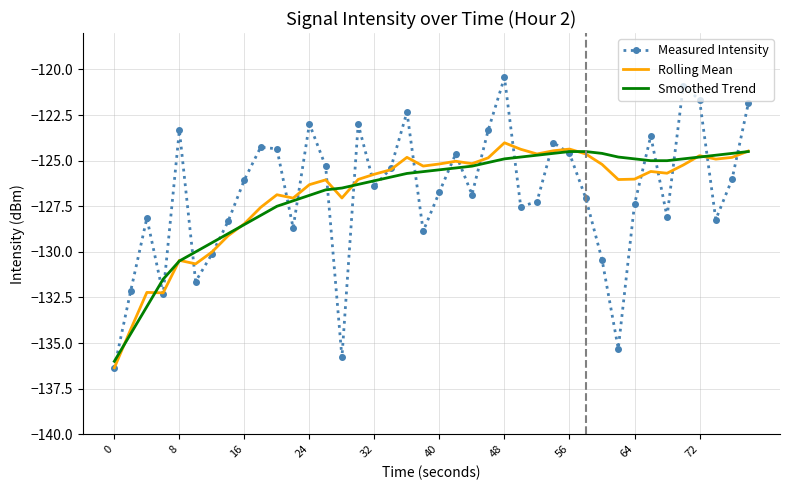

What is the difference between the second highest and minimum values in the Smoothed Trend series?

11.5